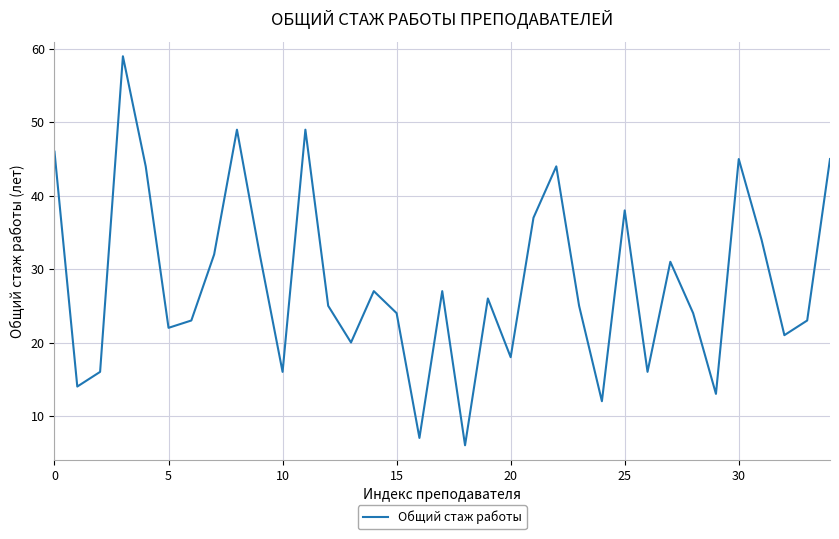

What is the difference between the maximum and minimum values?

53